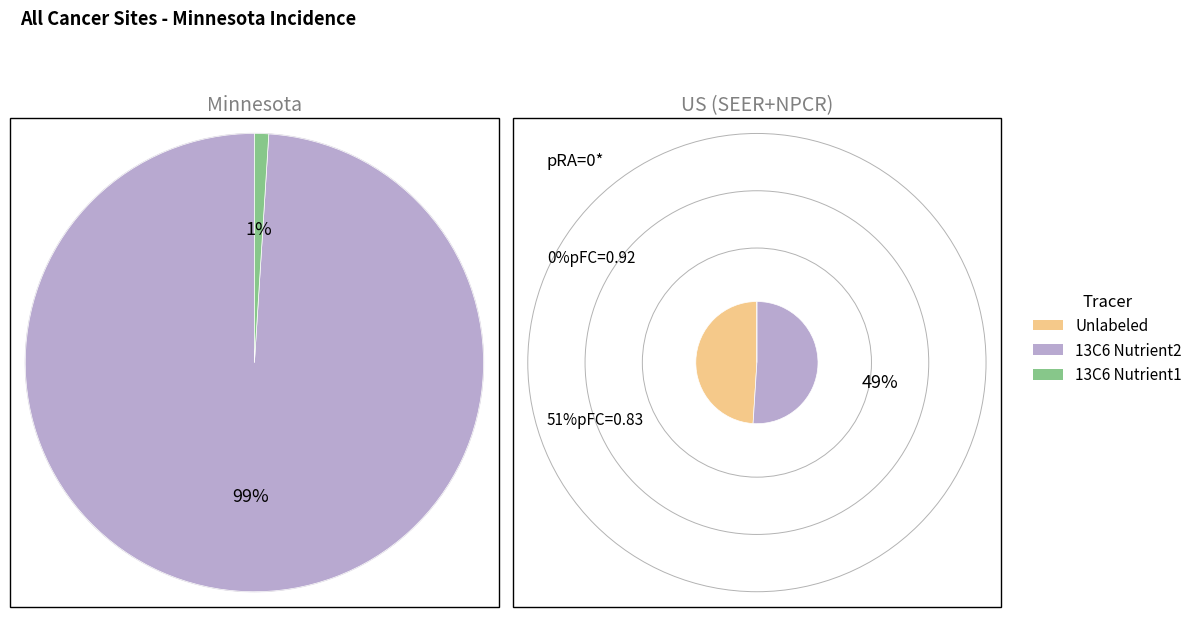

To the nearest percent, what is the average slice percentage?

50%